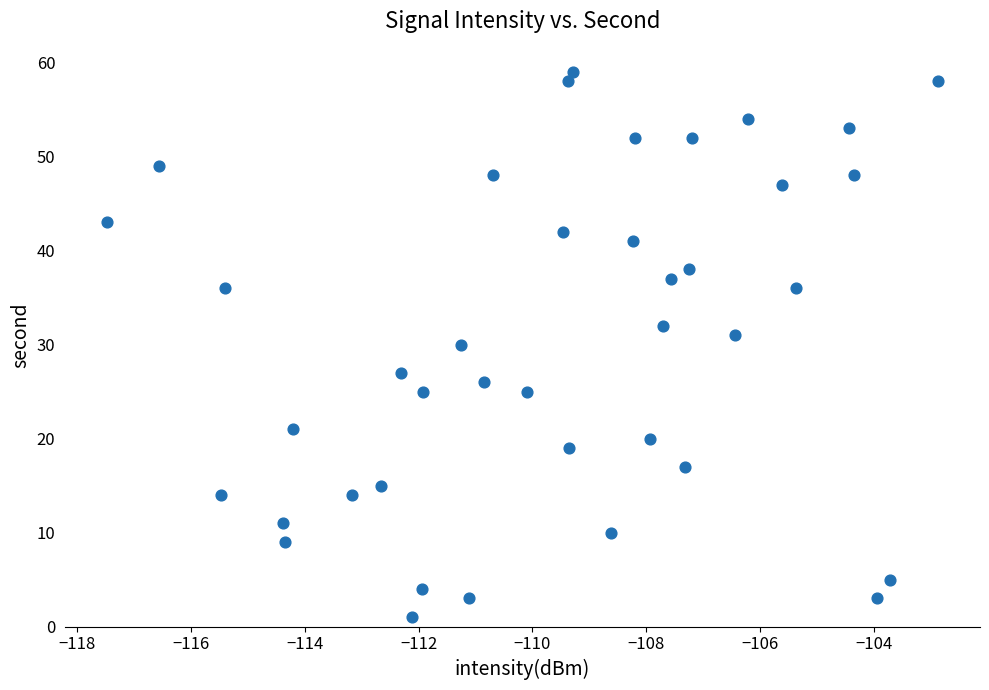

What is the range of Y values (max minus min)?

58